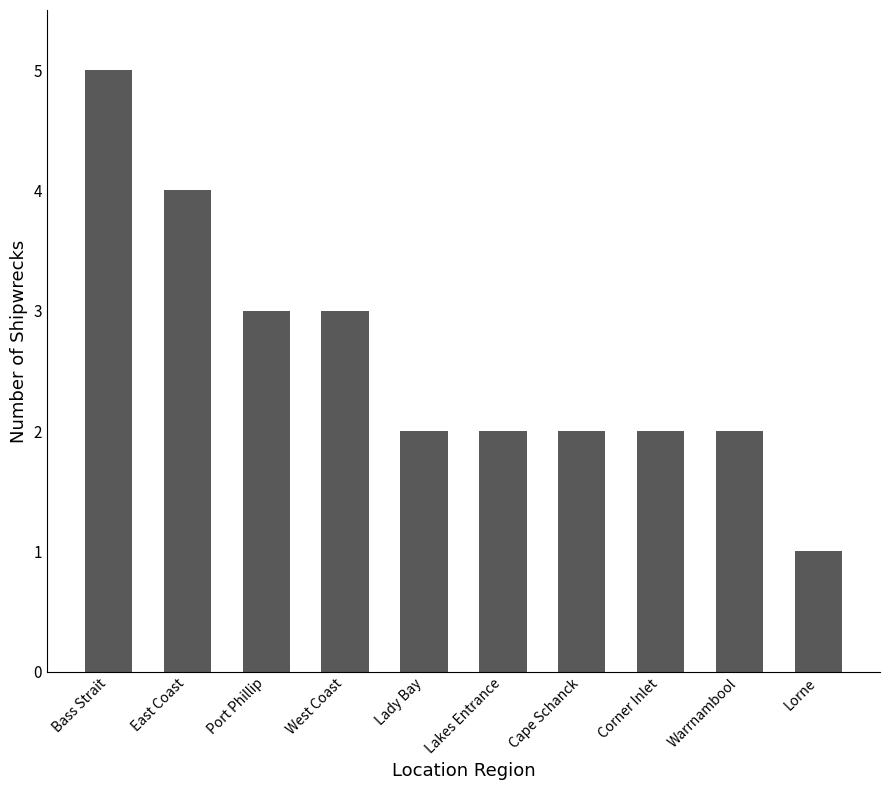

Reading left to right, transcribe all the data shown in this chart.

5	4	3	3	2	2	2	2	2	1